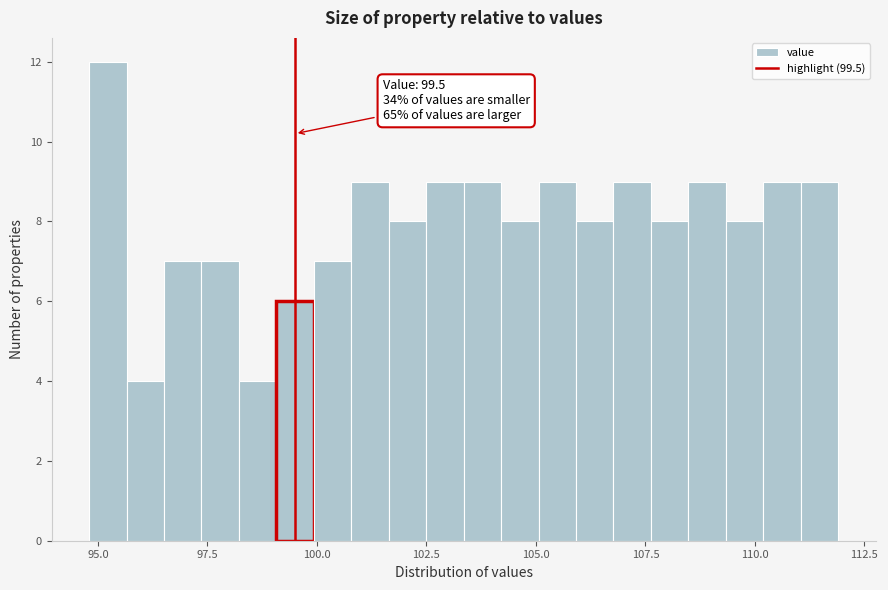

Around what value on the x-axis is the tallest bar? Give the approximate position of its centre, as read against the axis.

95.0